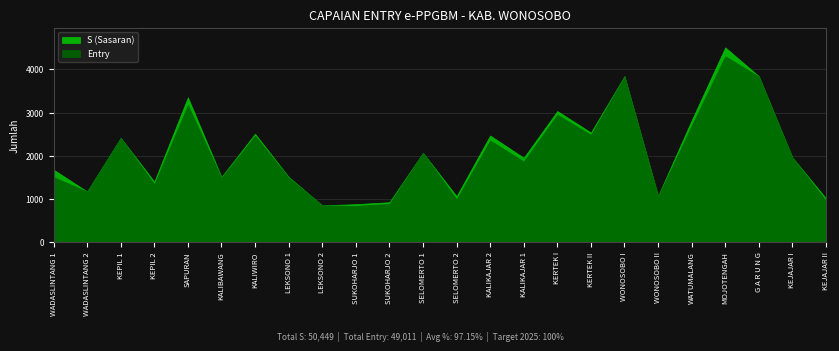

Reading left to right, what are all the values shown in this chart?

S (Sasaran): WADASLINTANG 1=1681	WADASLINTANG 2=1175	KEPIL 1=2416	KEPIL 2=1404	SAPURAN=3356	KALIBAWANG=1512	KALIWIRO=2512	LEKSONO 1=1512	LEKSONO 2=852	SUKOHARJO 1=881	SUKOHARJO 2=926	SELOMERTO 1=2069	SELOMERTO 2=1066	KALIKAJAR 2=2471	KALIKAJAR 1=1956	KERTEK I=3038	KERTEK II=2541	WONOSOBO I=3847	WONOSOBO II=1074	WATUMALANG=2825	MOJOTENGAH=4513	G A R U N G=3845	KEJAJAR I=1961	KEJAJAR II=1016
Entry: WADASLINTANG 1=1507	WADASLINTANG 2=1172	KEPIL 1=2414	KEPIL 2=1344	SAPURAN=3176	KALIBAWANG=1492	KALIWIRO=2466	LEKSONO 1=1493	LEKSONO 2=852	SUKOHARJO 1=840	SUKOHARJO 2=889	SELOMERTO 1=2067	SELOMERTO 2=989	KALIKAJAR 2=2355	KALIKAJAR 1=1869	KERTEK I=2951	KERTEK II=2486	WONOSOBO I=3834	WONOSOBO II=1061	WATUMALANG=2698	MOJOTENGAH=4307	G A R U N G=3833	KEJAJAR I=1956	KEJAJAR II=960